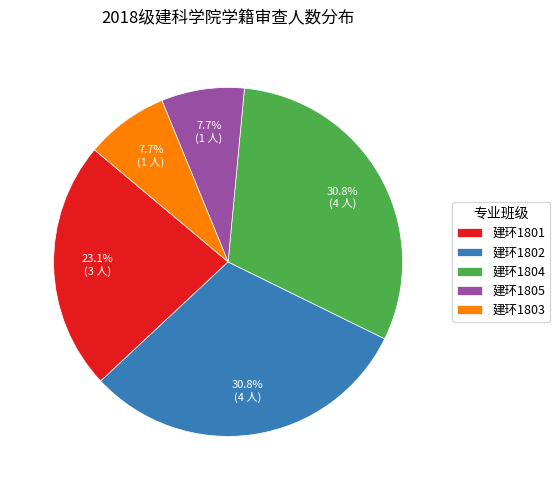

To the nearest percent, what is the difference between the largest and smallest slice percentages?

23%